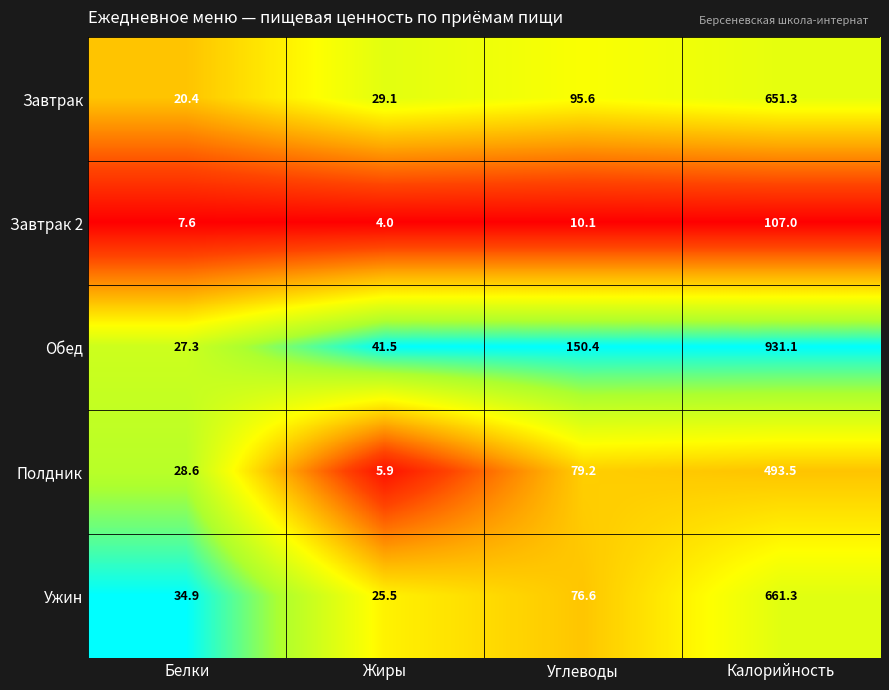

At Белки, list the series in order from largest to smallest.

Ужин, Полдник, Обед, Завтрак, Завтрак 2